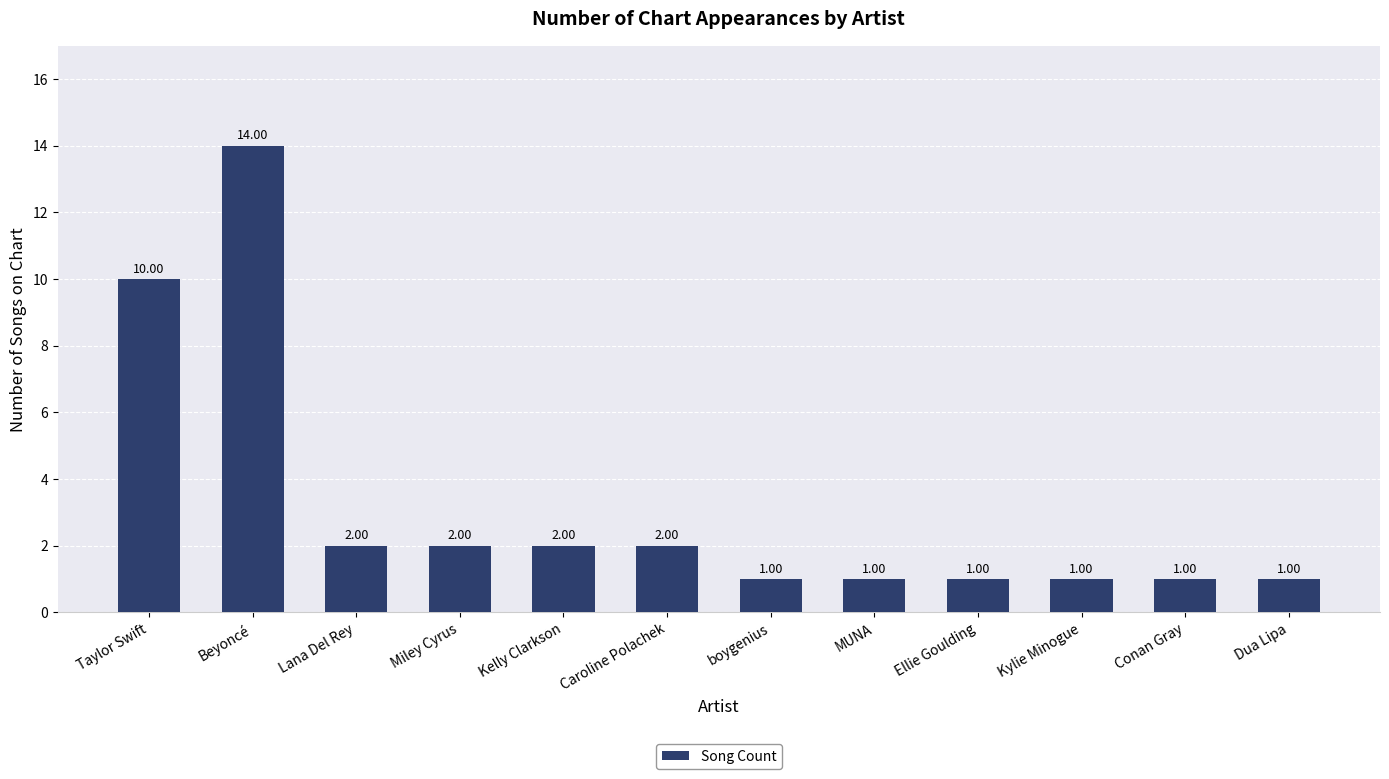

What is the label of the 7th bar from the right?

Caroline Polachek